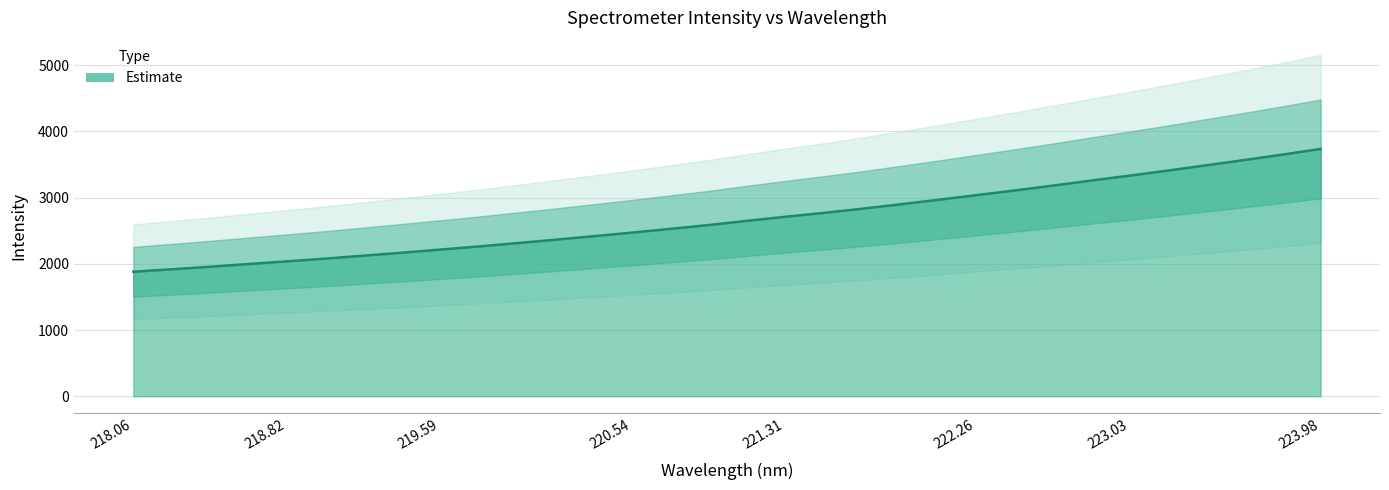

Which has a higher value, 221.3083 or 220.3533?

221.3083